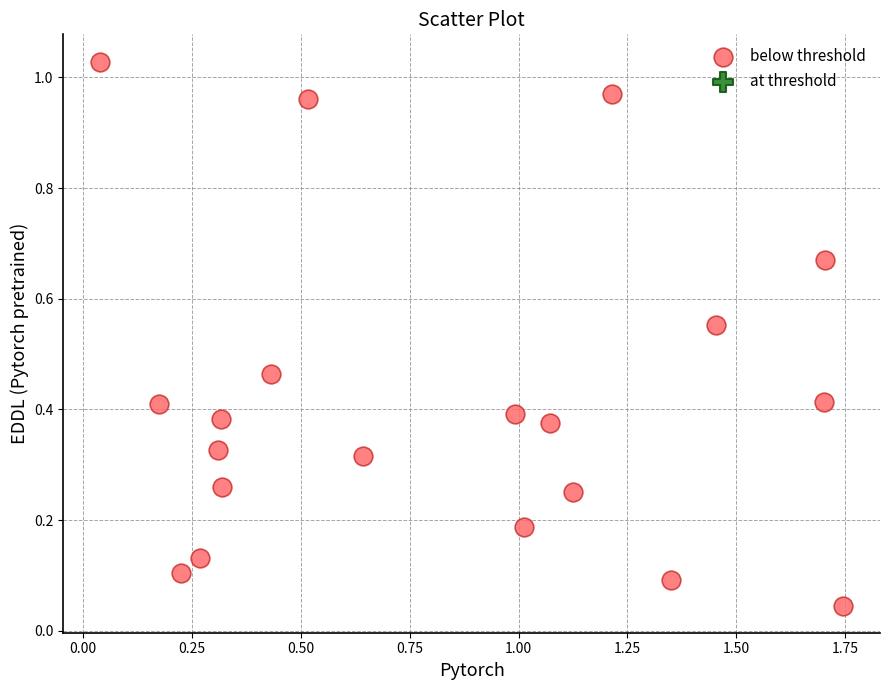

What is the range of X values (max minus min)?

1.7